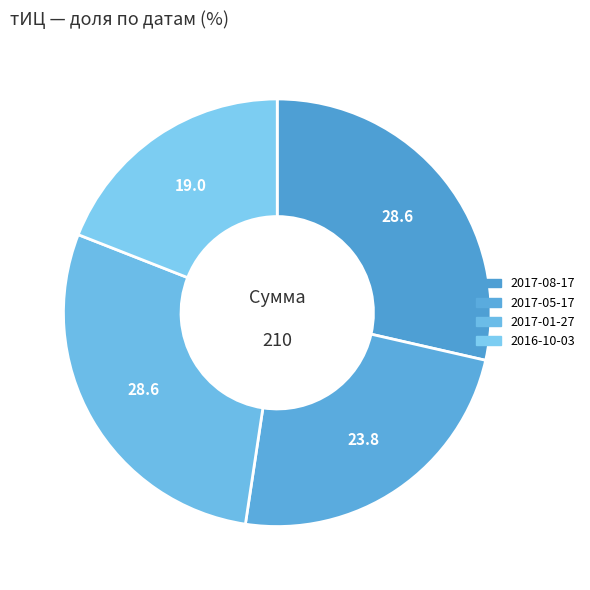

Which category has the smallest portion of the pie?

2016-10-03